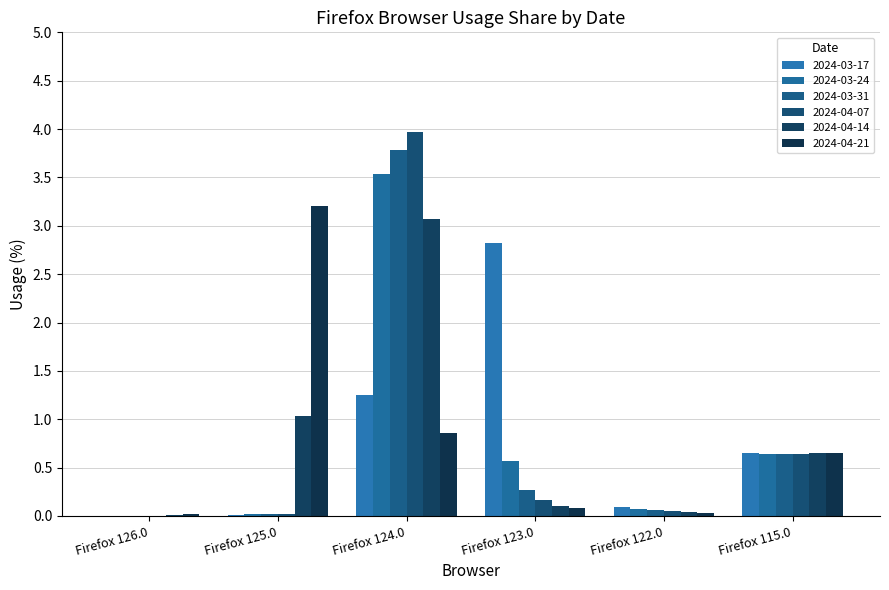

At which label is 2024-04-14 closest to 1?

Firefox 125.0